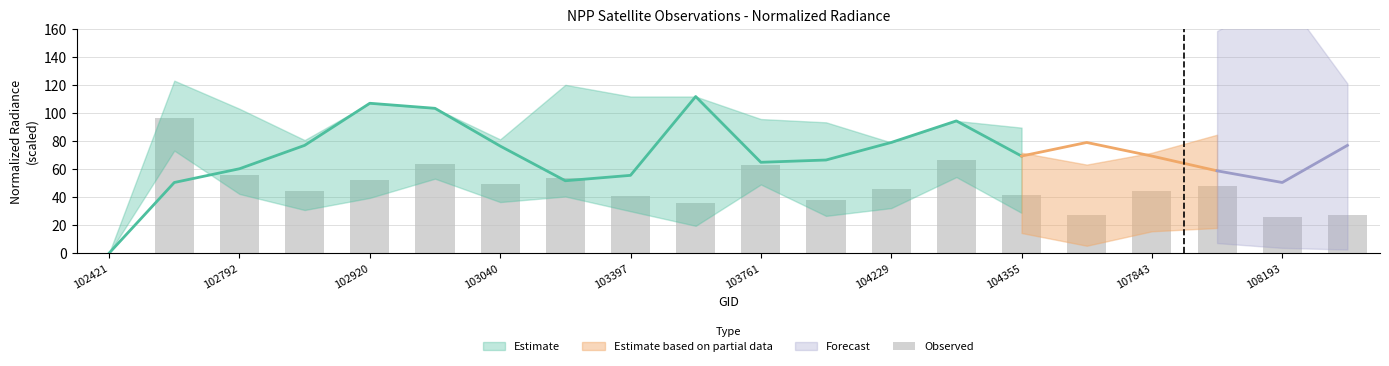

At which category does the chart reach its minimum across all series?

102421